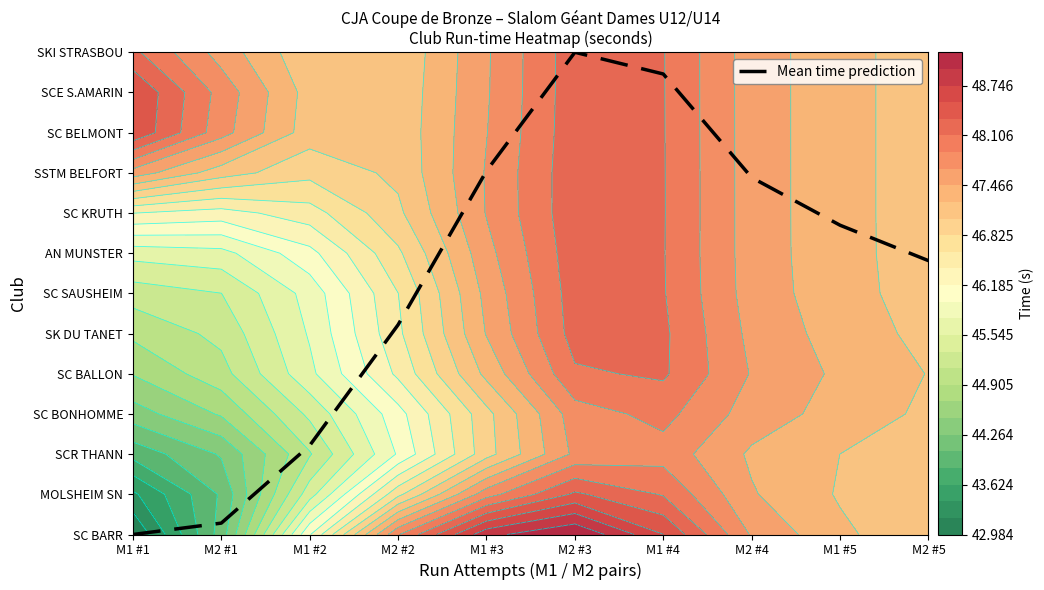

List the labels in order of value, smallest first.

M1 #1, M2 #1, M1 #2, M2 #2, M2 #5, M1 #5, M2 #4, M1 #3, M1 #4, M2 #3